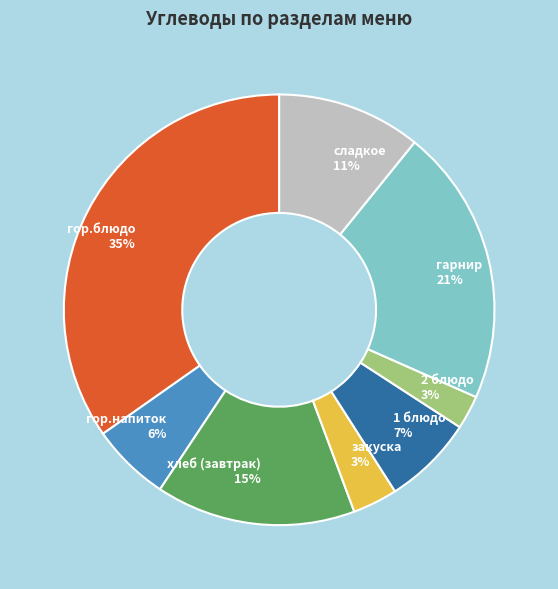

To the nearest percent, what portion does 1 блюдо represent?

7%